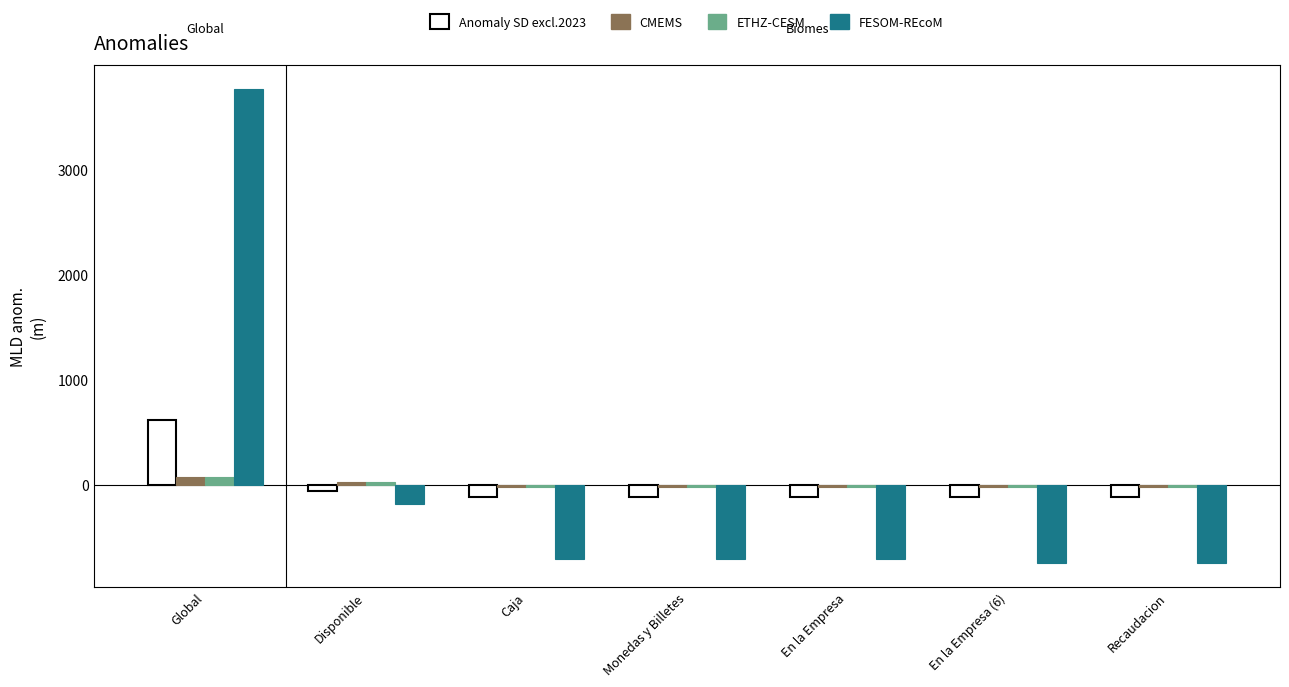

Is the value of ETHZ-CESM at Disponible greater than the value of FESOM-REcoM at Caja?

Yes